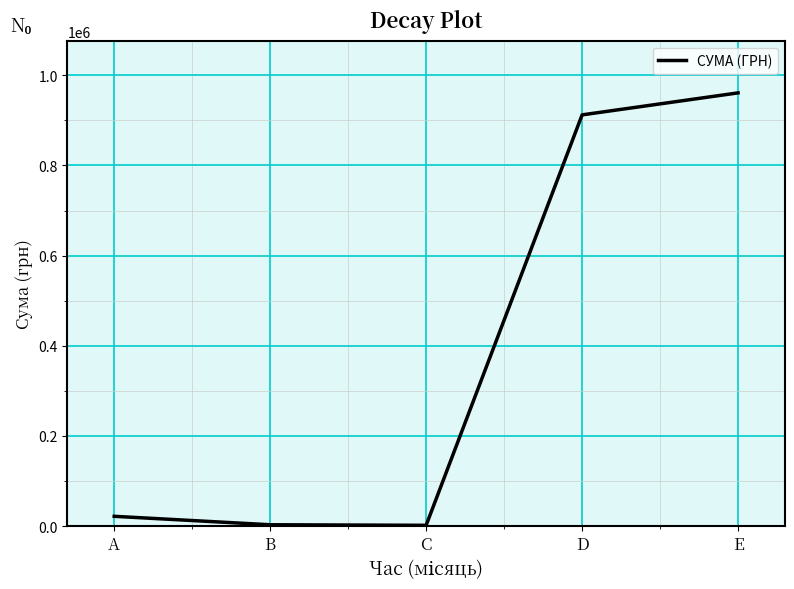

At which category does the chart reach its peak across all series?

E